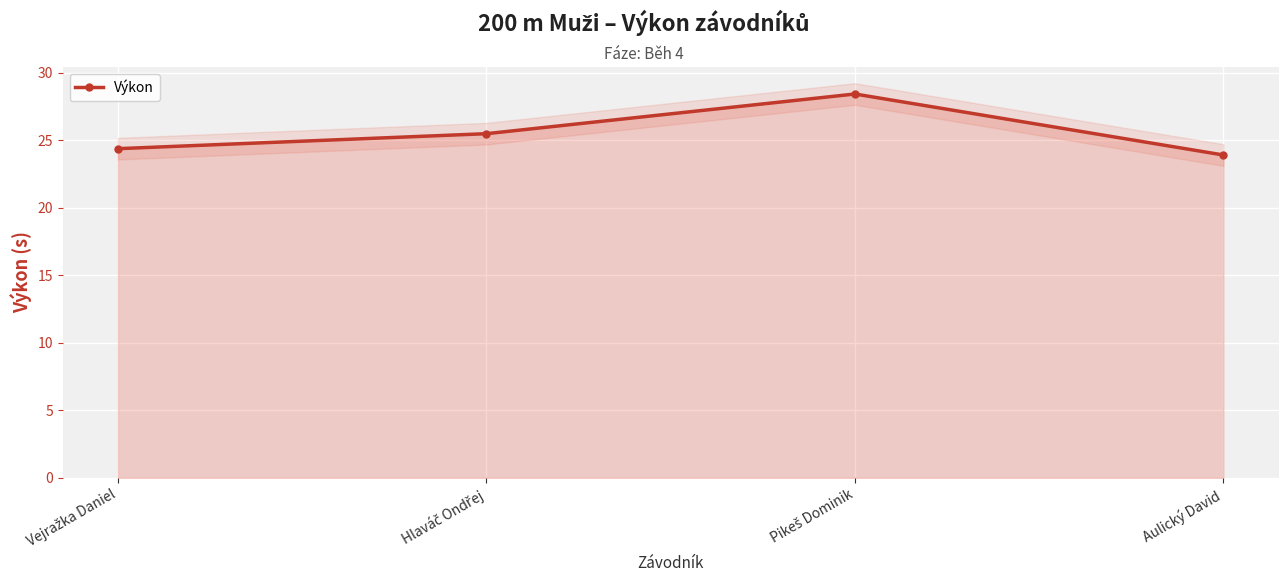

True or false: there are more than 1 points higher than both neighbors.

False